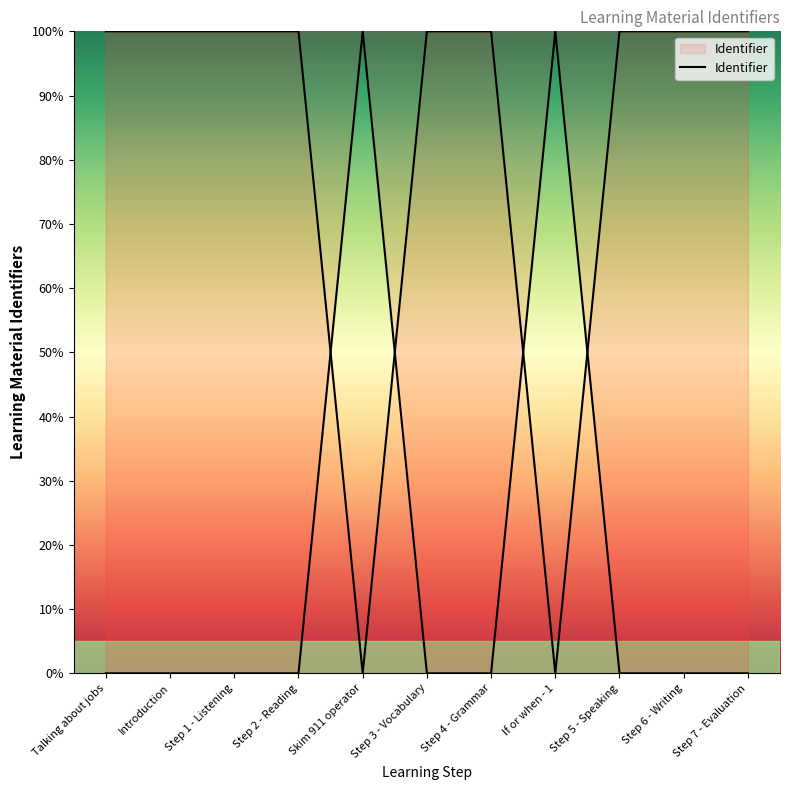

Does the chart have visible grid lines?

No